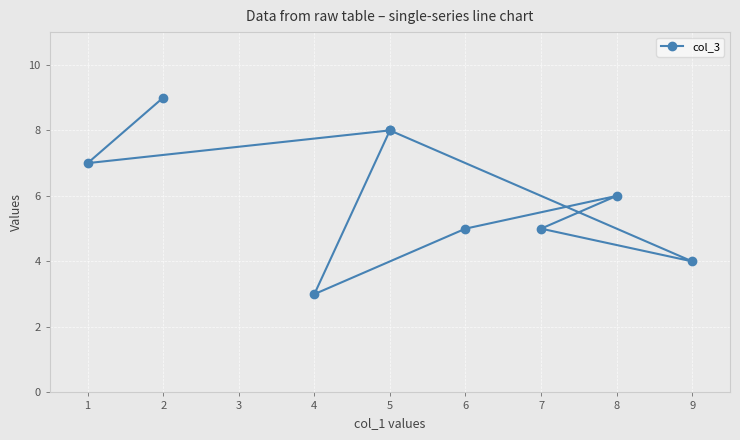

How many interior local peaks (higher than both neighbors) does the data have?

2